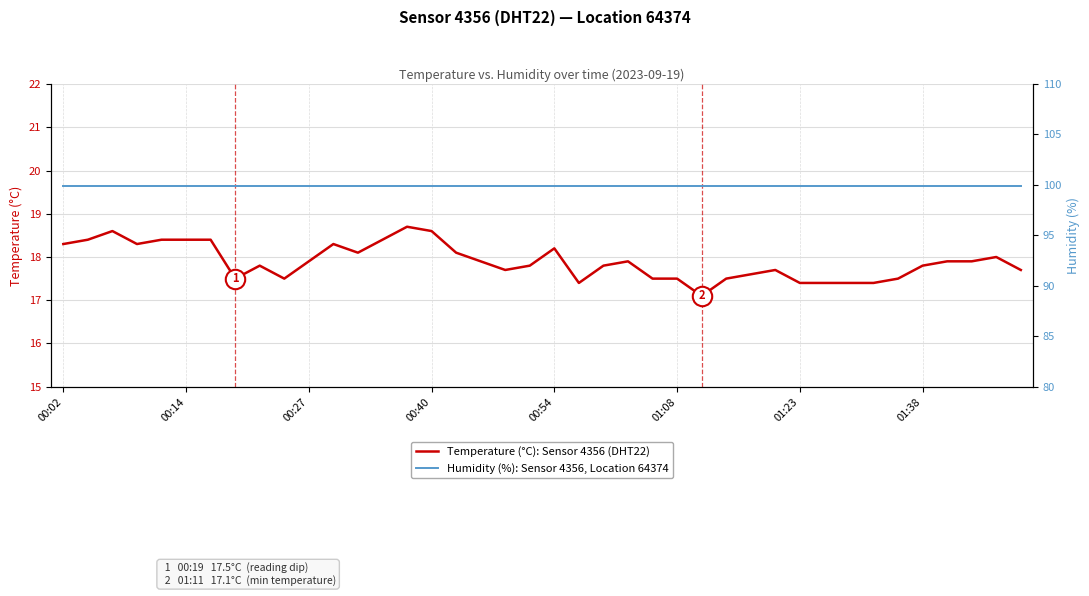

At which label is Humidity (%): Sensor 4356, Location 64374 closest to 99?

00:02